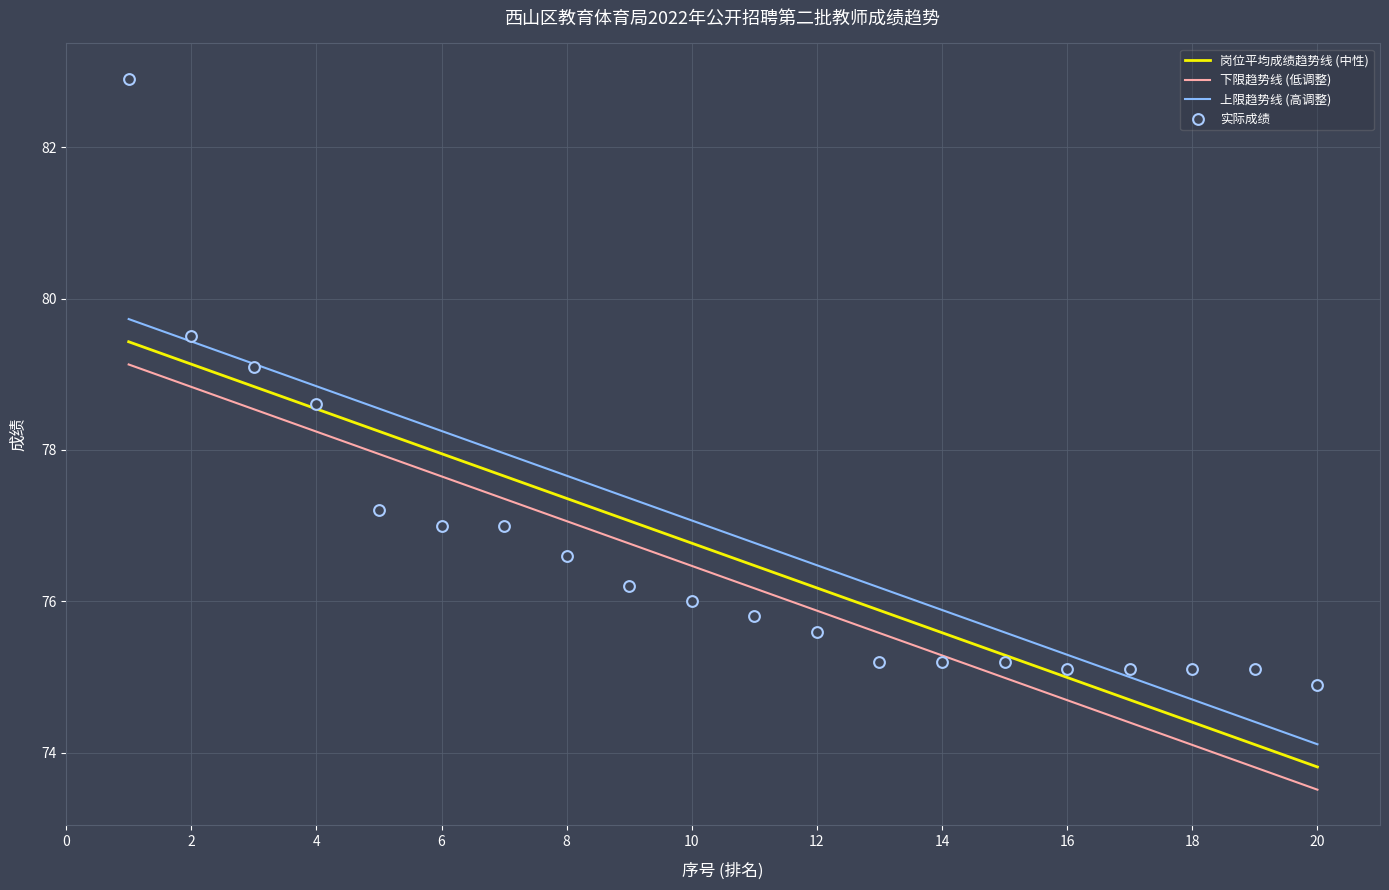

At how many categories does at least one series exceed 82?

1